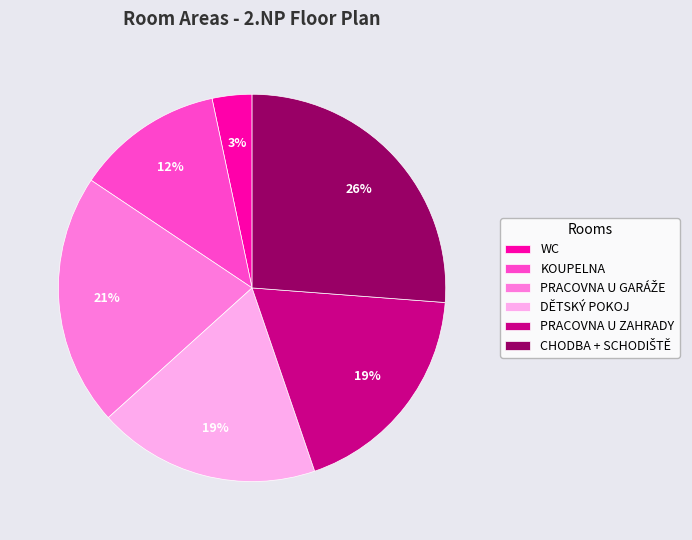

What percentage is the PRACOVNA U ZAHRADY slice, to the nearest percent?

19%